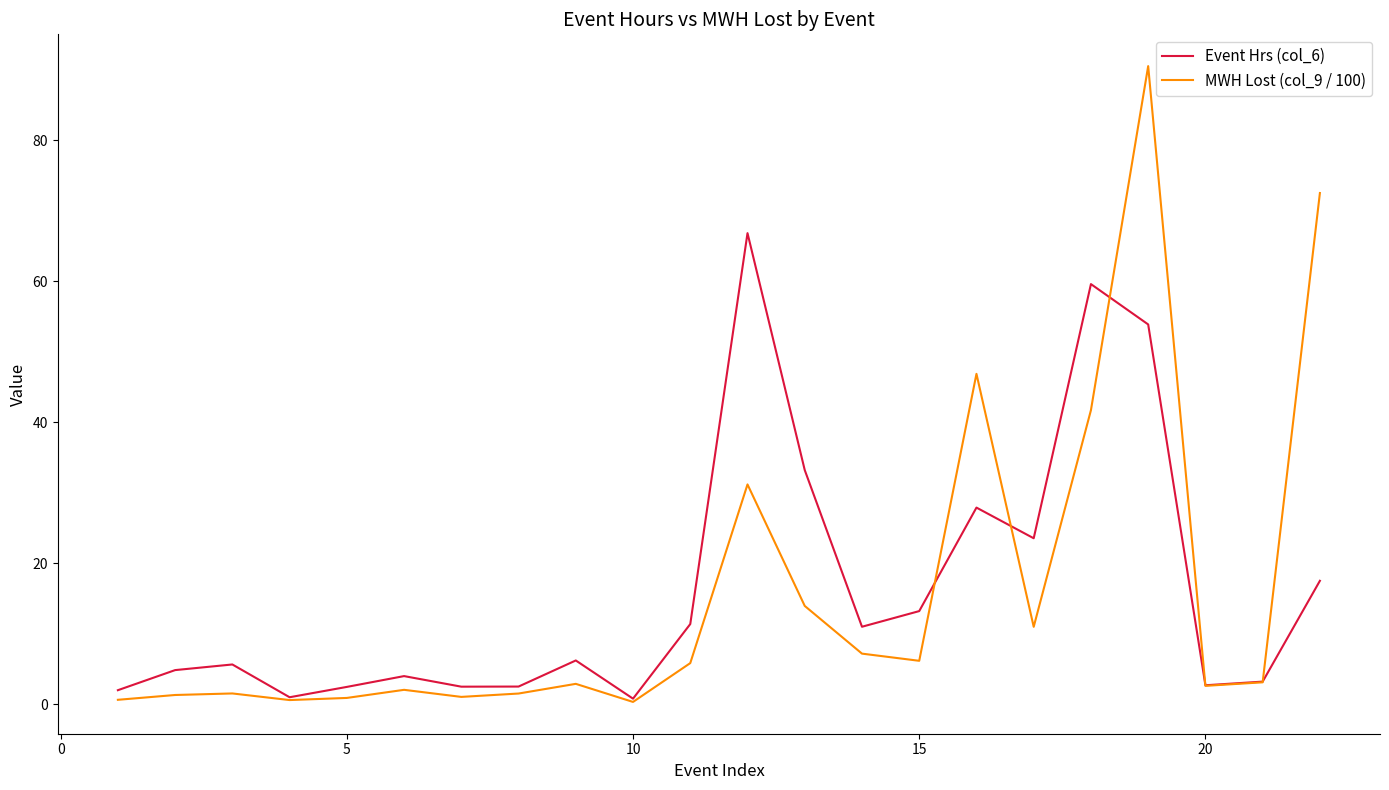

At how many categories does at least one series exceed 23?

7